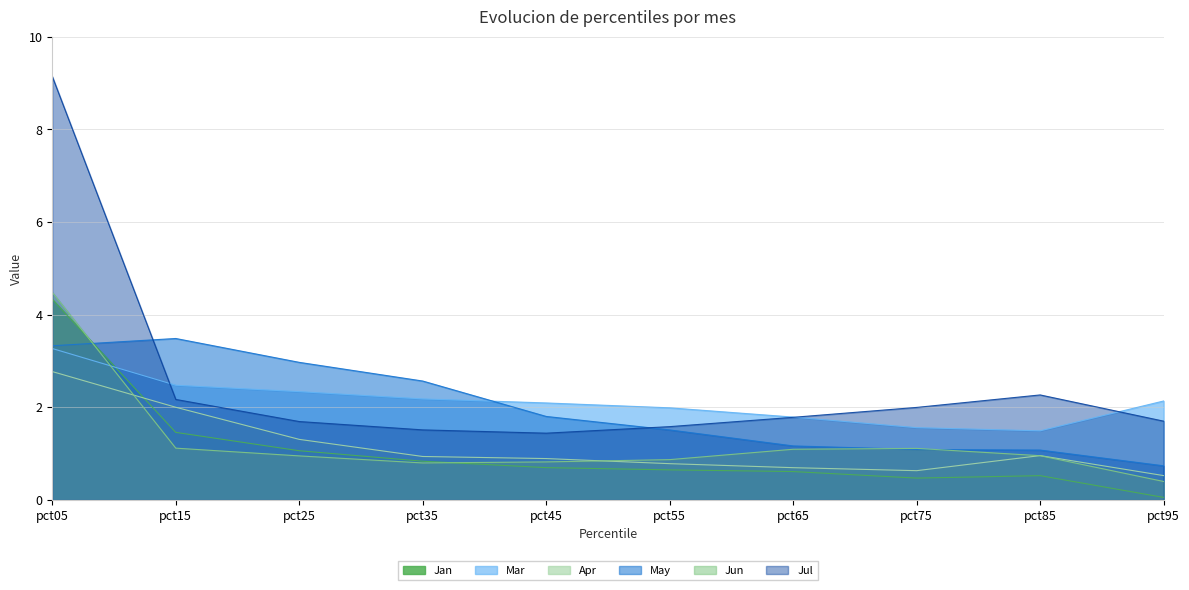

List the labels in order of Jan value, largest first.

pct05, pct15, pct25, pct35, pct45, pct55, pct65, pct85, pct75, pct95